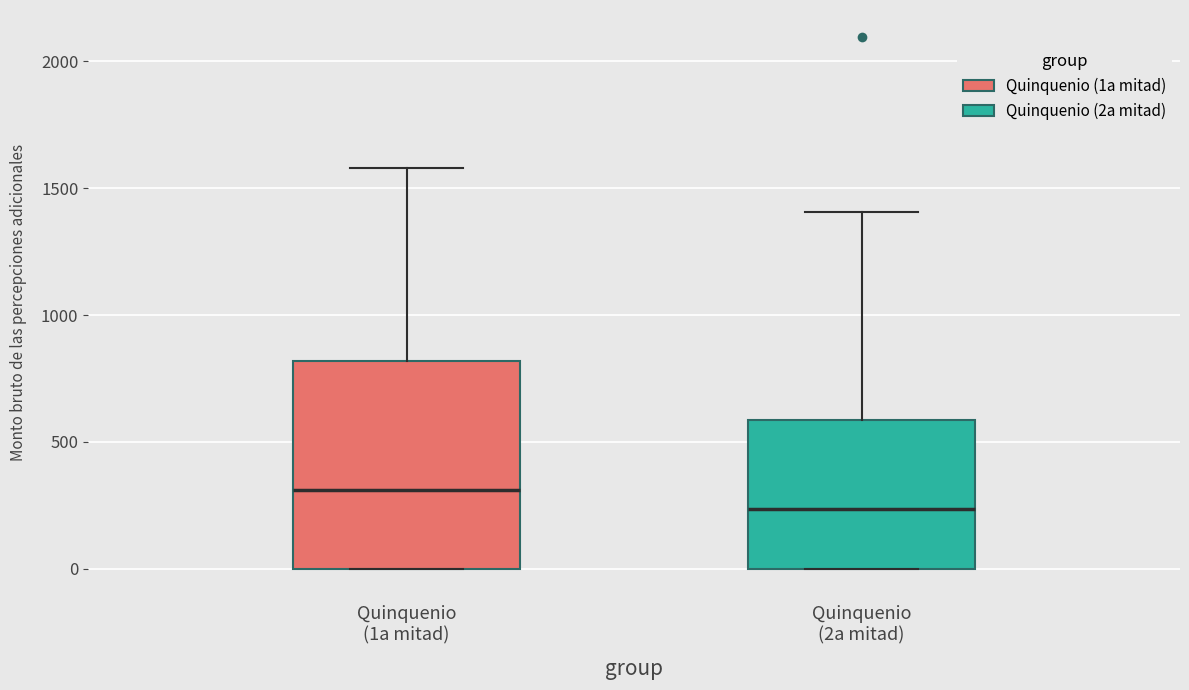

Which box has the lowest median line?

Quinquenio (2a mitad)